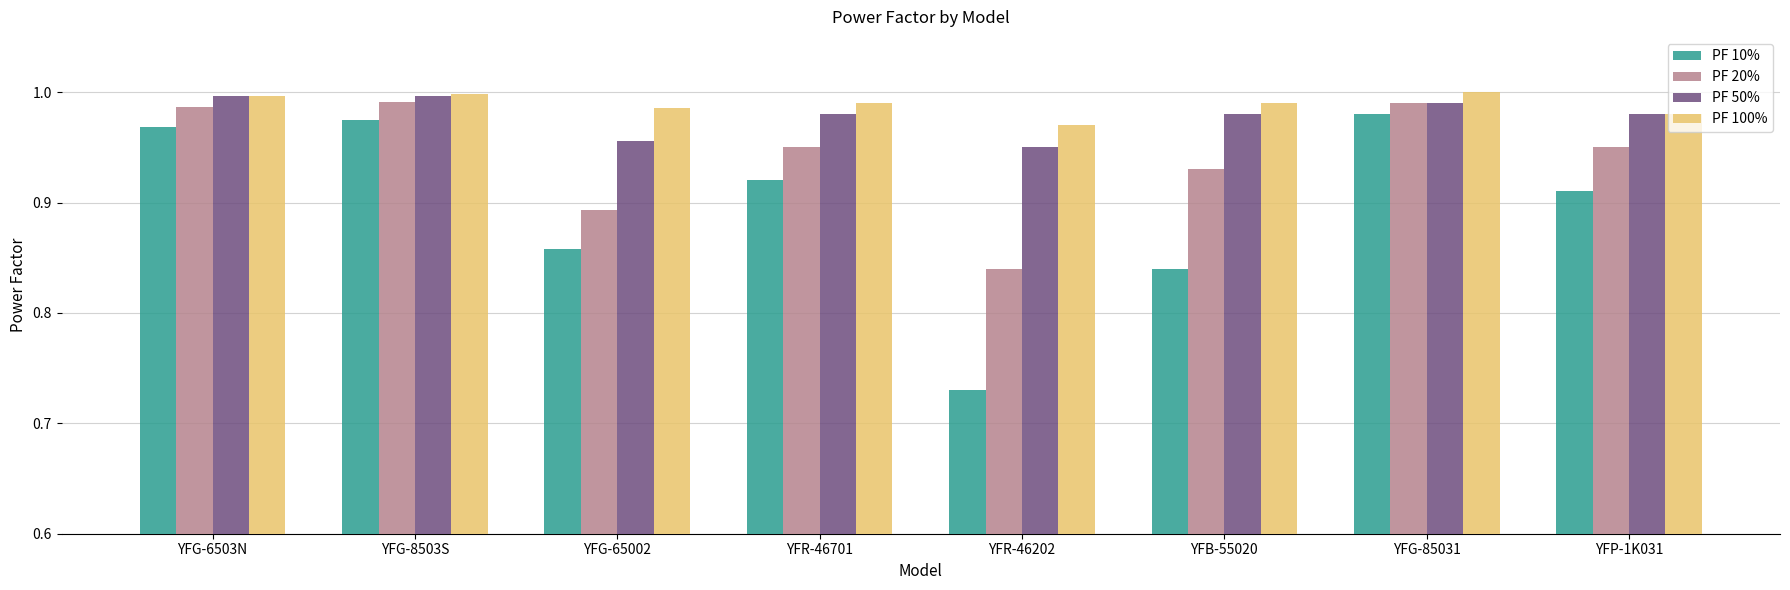

How many categories are shown in the chart?

8